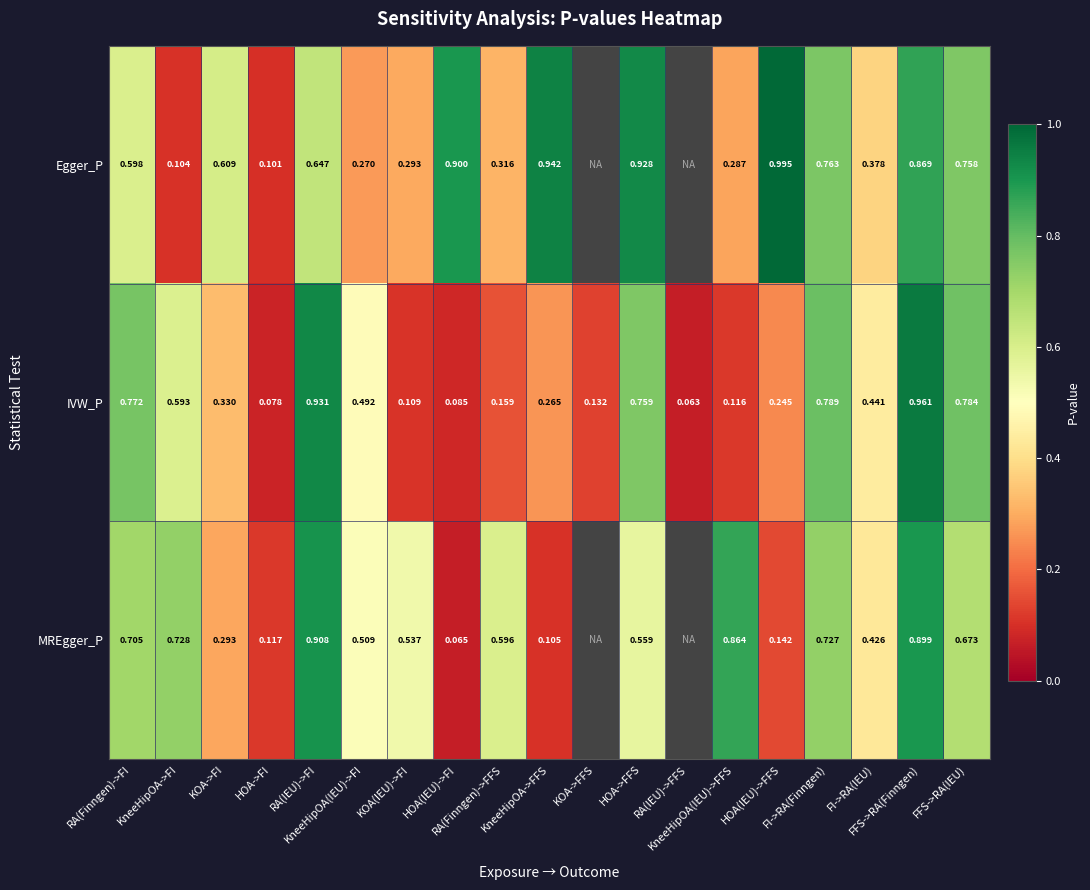

The value of Egger_P at HOA(IEU)->FI is 0.9. True or false?

True